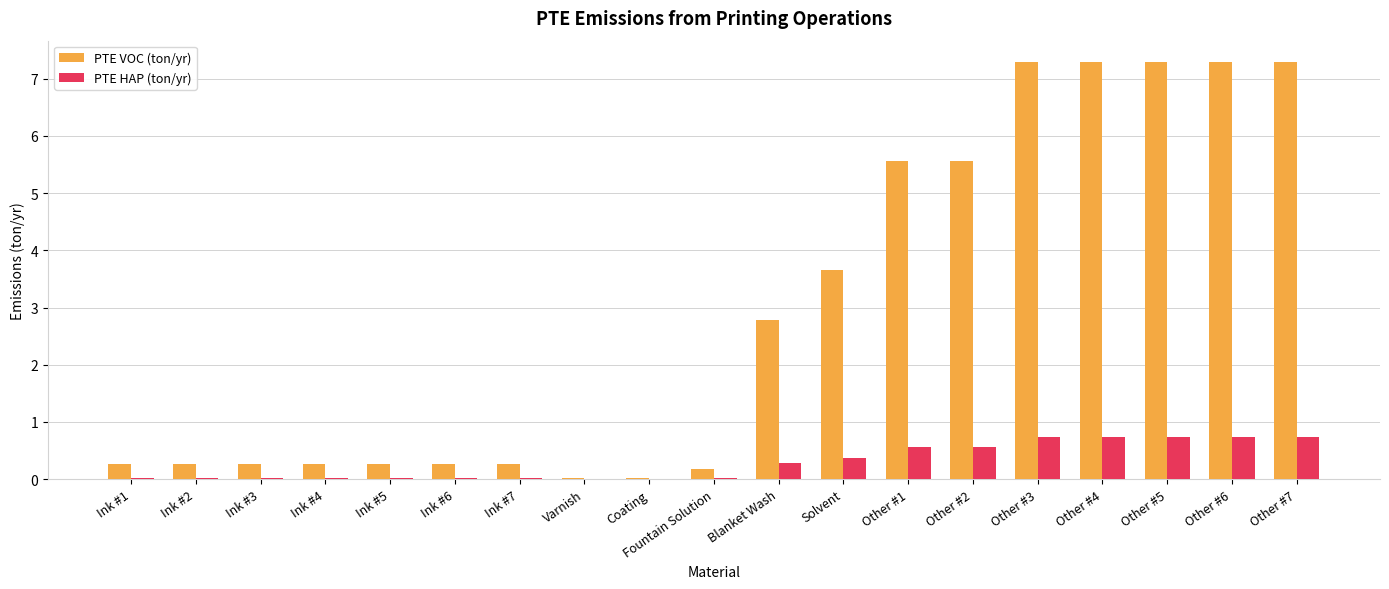

What is the highest value of the PTE VOC (ton/yr) series?

7.3